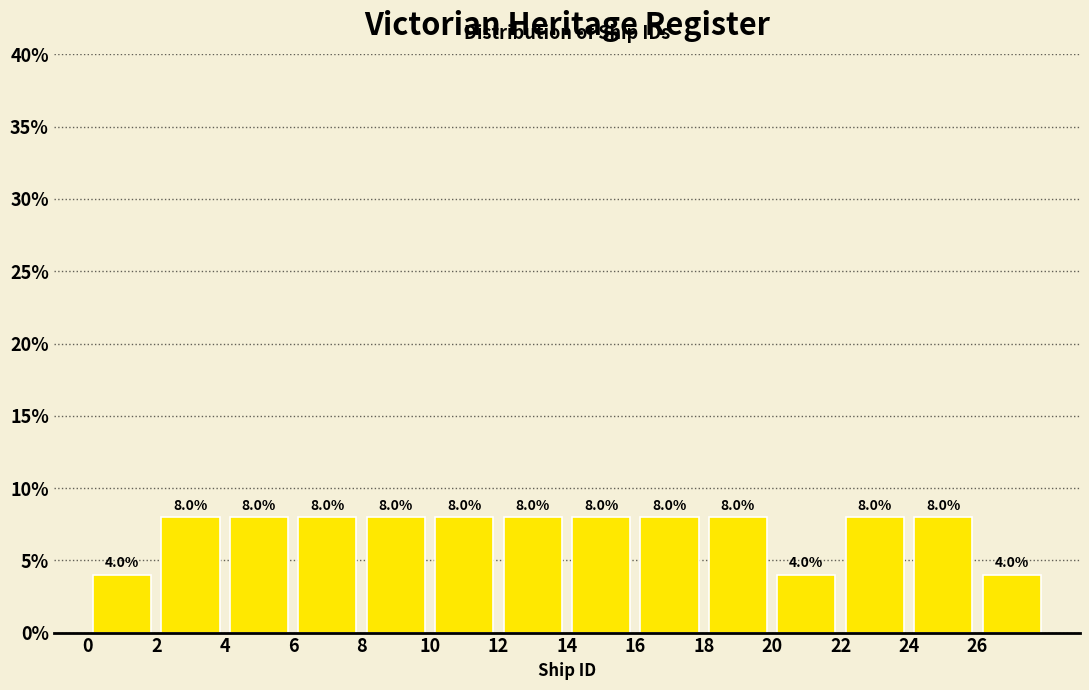

Reading left to right, list every bar in this chart as the range it spans on the x-axis followed by its height.

0 to 2: 4.0
2 to 4: 8.0
4 to 6: 8.0
6 to 8: 8.0
8 to 10: 8.0
10 to 12: 8.0
12 to 14: 8.0
14 to 16: 8.0
16 to 18: 8.0
18 to 20: 8.0
20 to 22: 4.0
22 to 24: 8.0
24 to 26: 8.0
26 to 28: 4.0